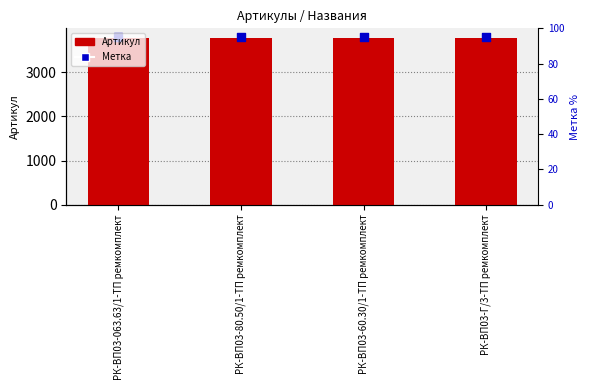

At which category is the sum across all series the highest?

РК-ВП03-Г/3-ТП ремкомплект